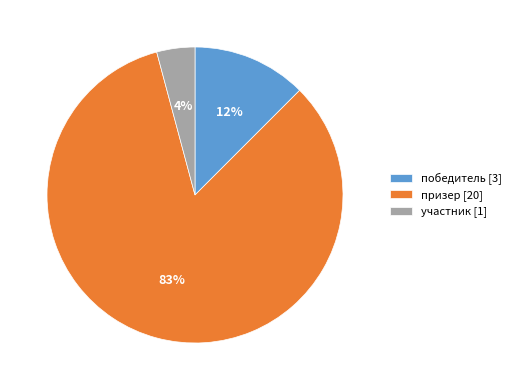

Which slice represents more than half of the pie?

призер